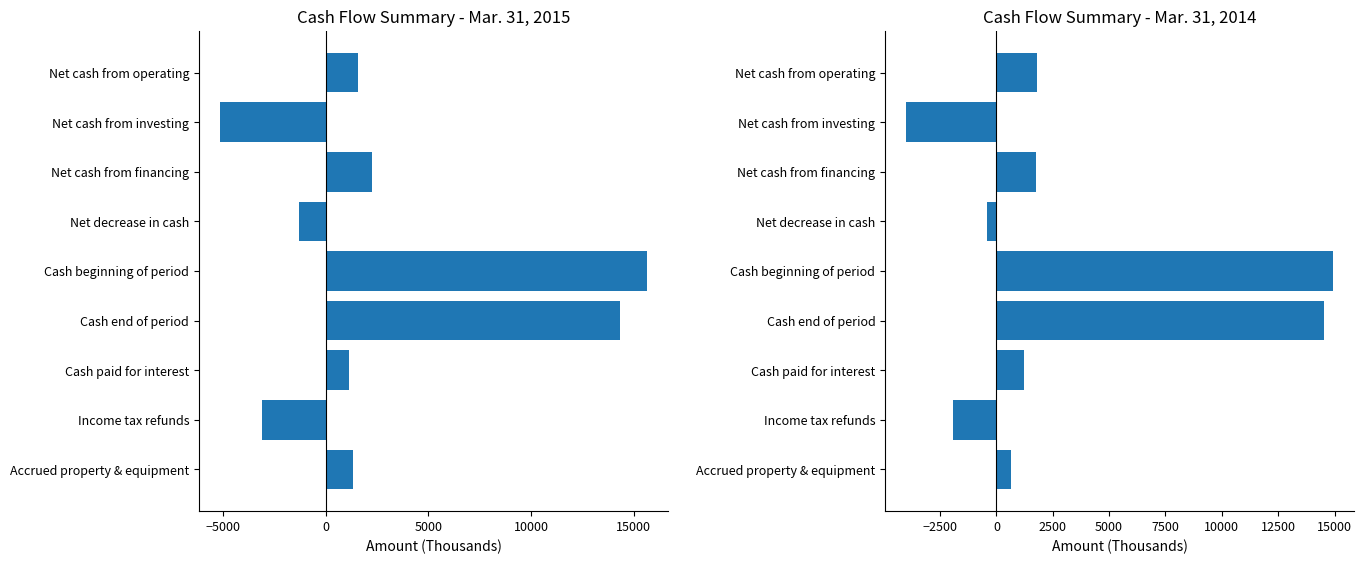

What is the highest value of the Mar. 31, 2014 series?

14936